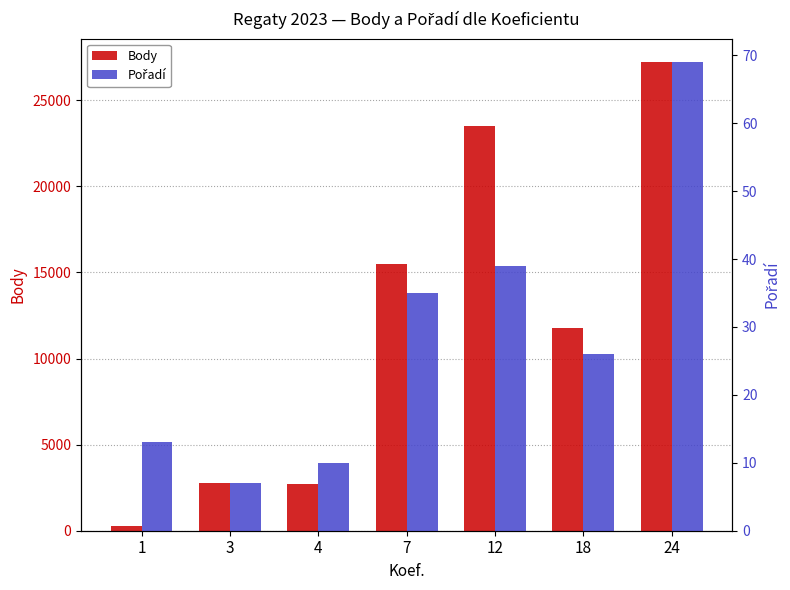

Rank the series by their average value, from highest to lowest.

Body, Pořadí